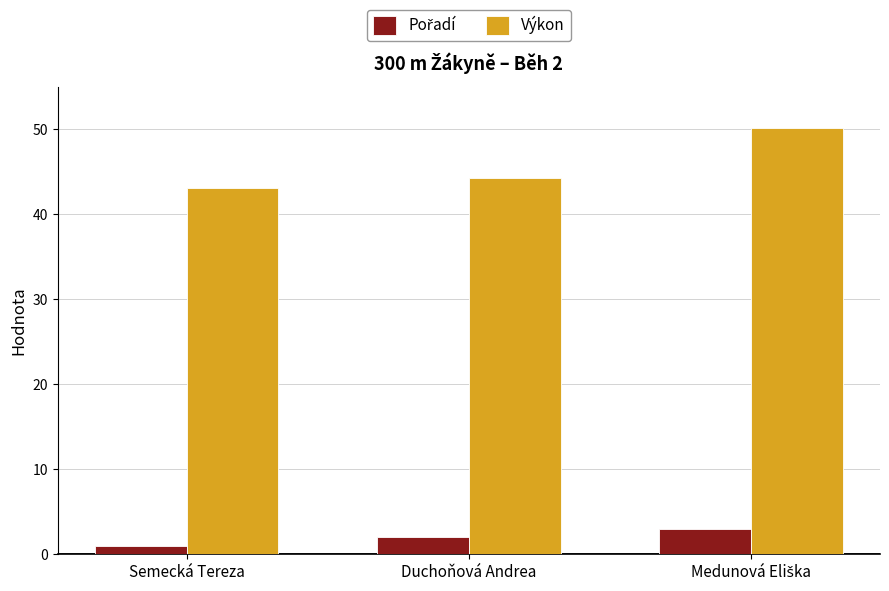

At how many categories does at least one series exceed 1?

3